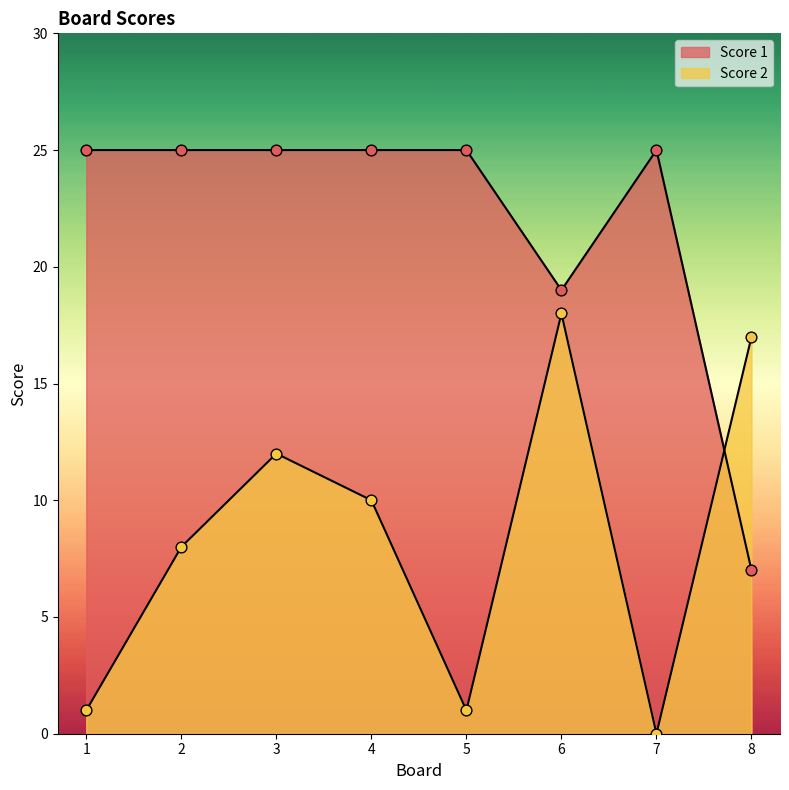

Which series has the largest total across all categories?

Score 1